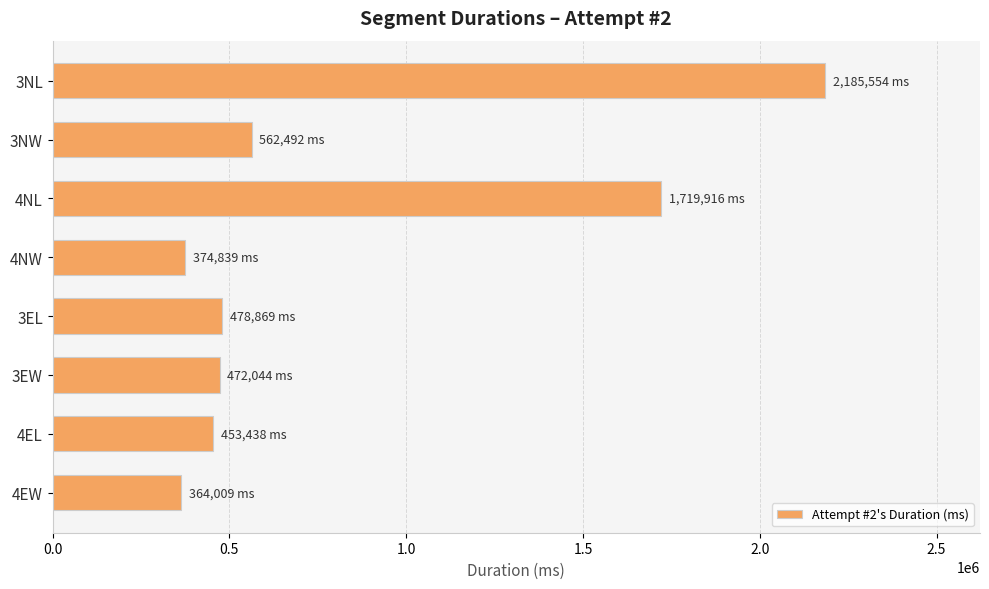

What is the smallest value displayed?

364009